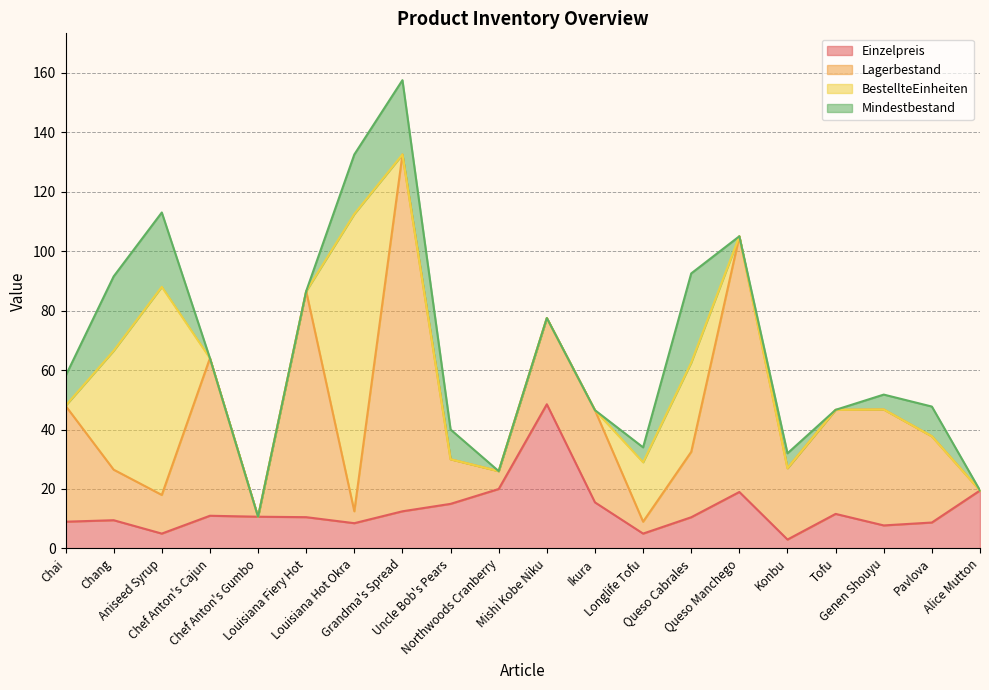

List the series in order of their peak value, lowest first.

Mindestbestand, Einzelpreis, BestellteEinheiten, Lagerbestand